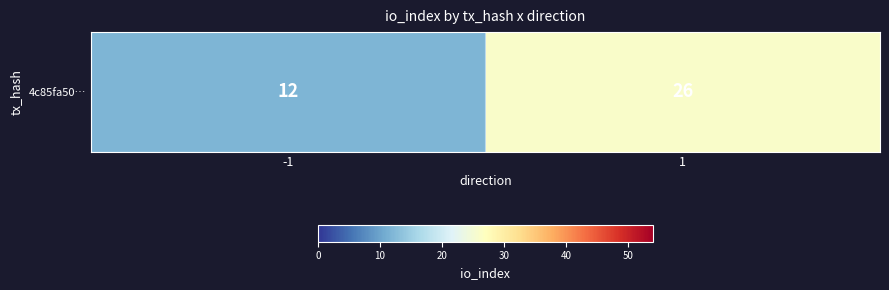

Reading left to right, list all the values displayed in this chart.

12	26